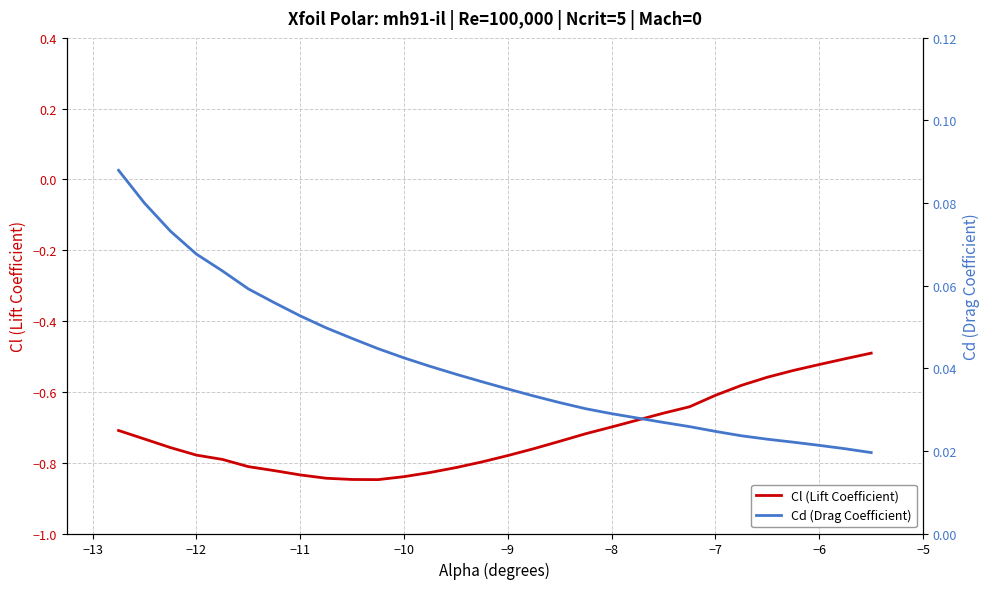

True or false: Cl (Lift Coefficient) has a value of -0.8 at −10.

True